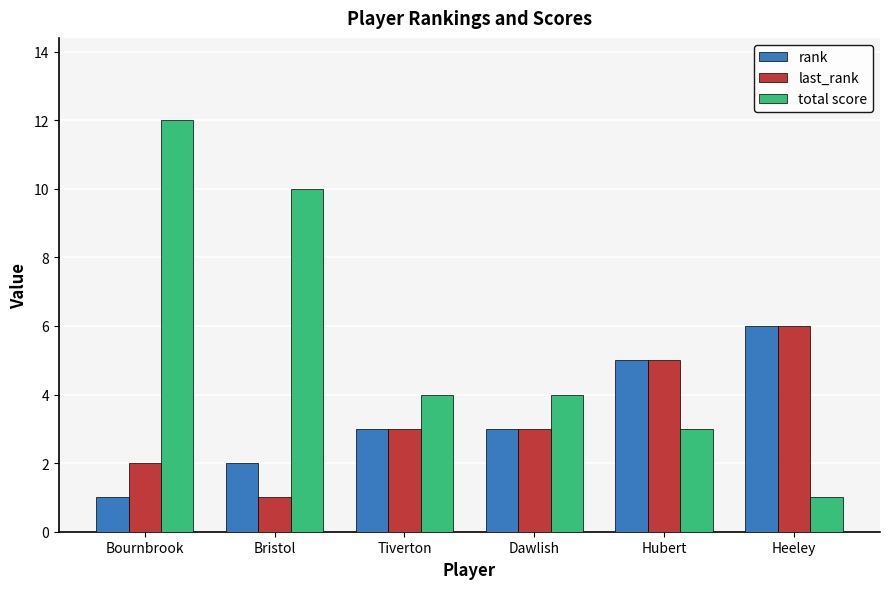

Between Bristol and Hubert, which series saw the biggest shift?

total score